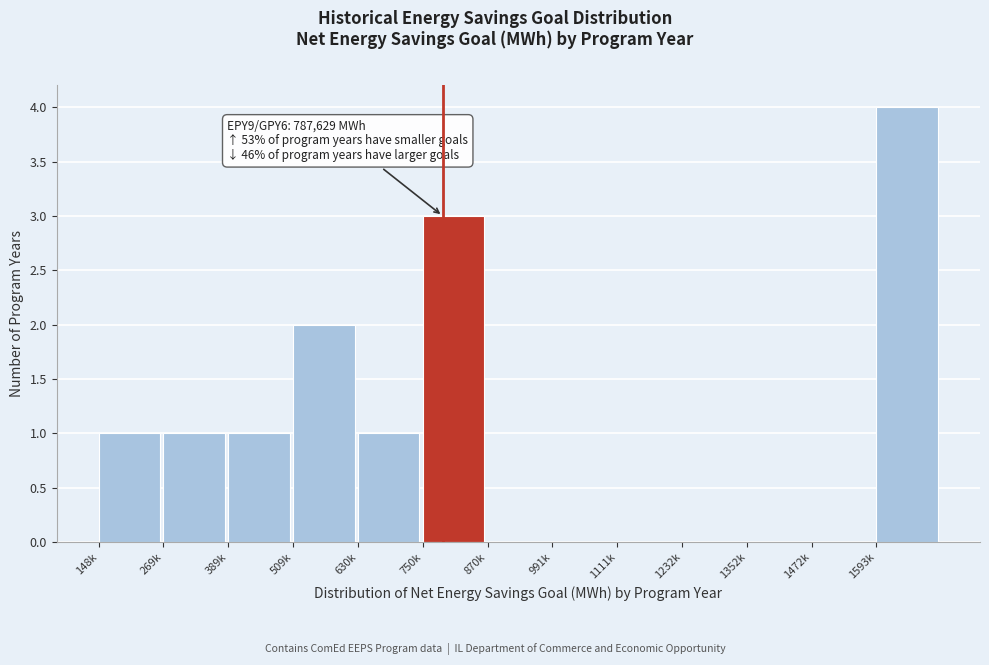

Reading right to left, transcribe all the data shown in this chart.

1593k=4	1472k=0	1352k=0	1232k=0	1111k=0	991k=0	870k=0	750k=3	630k=1	509k=2	389k=1	269k=1	148k=1